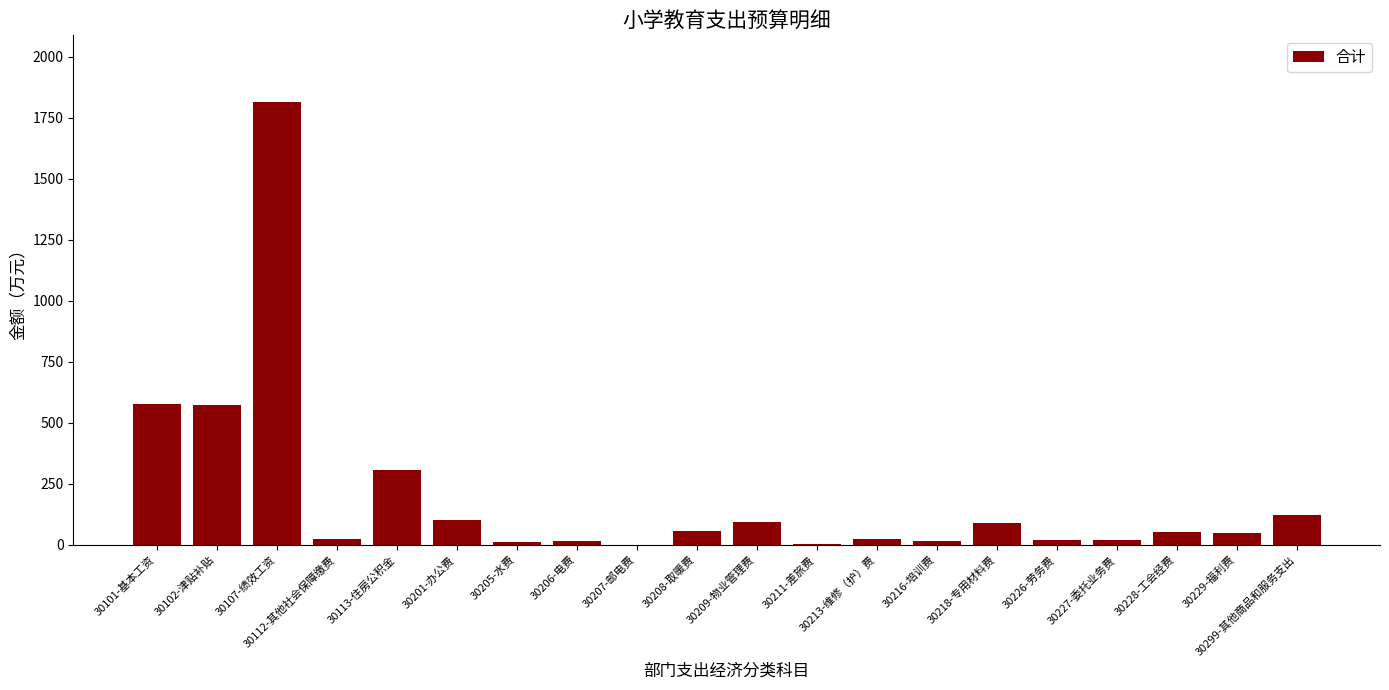

What is the difference between the values at 30101-基本工资 and 30228-工会经费?

523.6